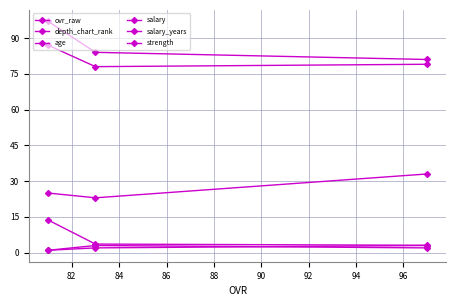

Reading left to right, what are all the values shown in this chart?

ovr_raw: 97.0	84.0	81.0
depth_chart_rank: 1.0	2.0	3.0
age: 25.0	23.0	33.0
salary: 13.7	3.6	3.1
salary_years: 1.0	3.0	2.0
strength: 87.0	78.0	79.0